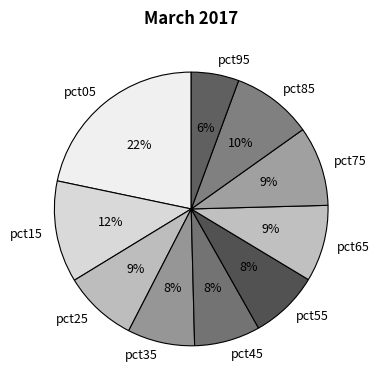

Is the sum of pct95 and pct65 greater than half?

No